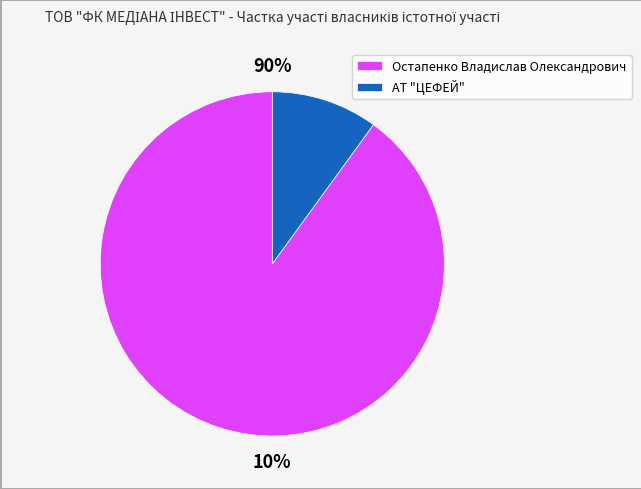

What percentage is NOT represented by АТ "ЦЕФЕЙ"?

90.0%